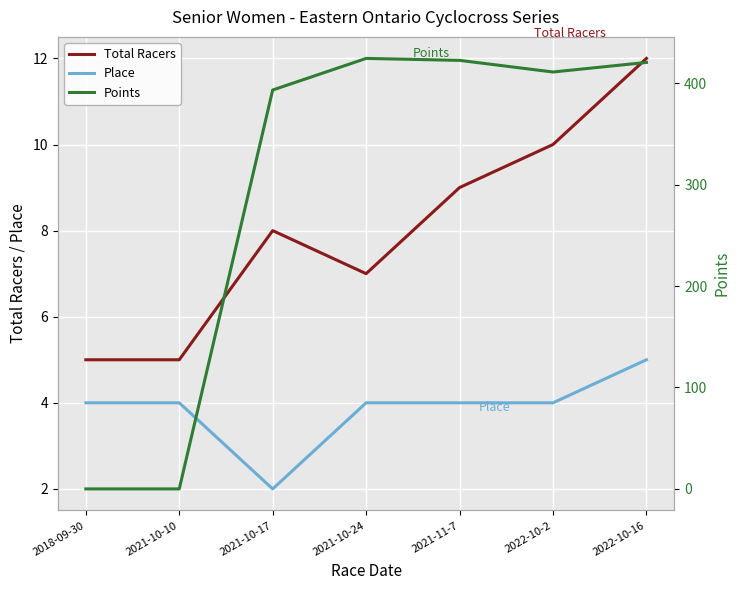

What is the label of the 7th point from the left?

2022-10-16